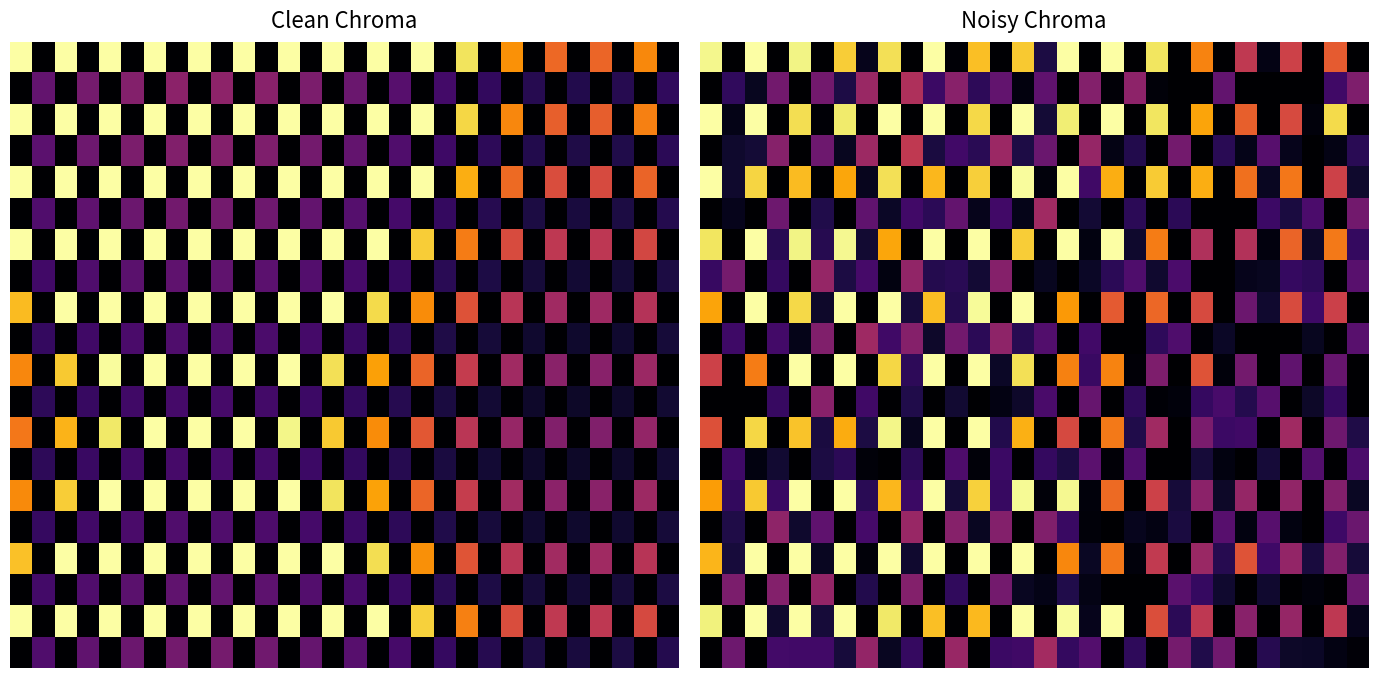

How many distinct data groups are displayed?

20